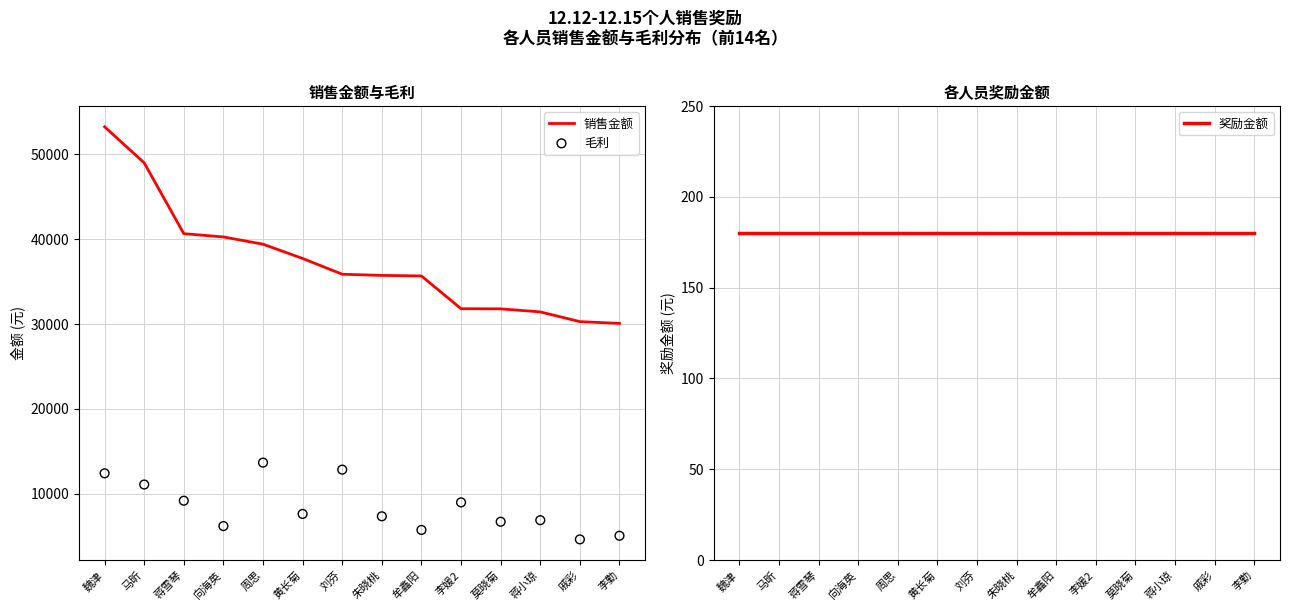

At how many categories does at least one series exceed 53156?

1